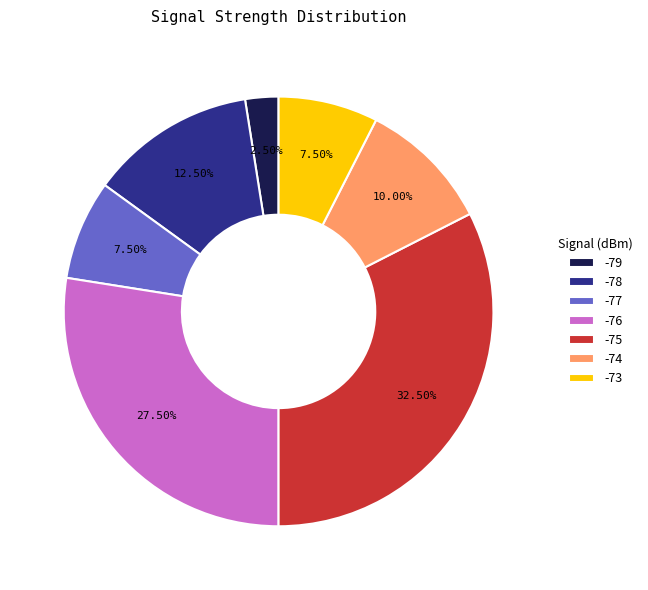

Is there any slice that represents more than half of the pie?

No